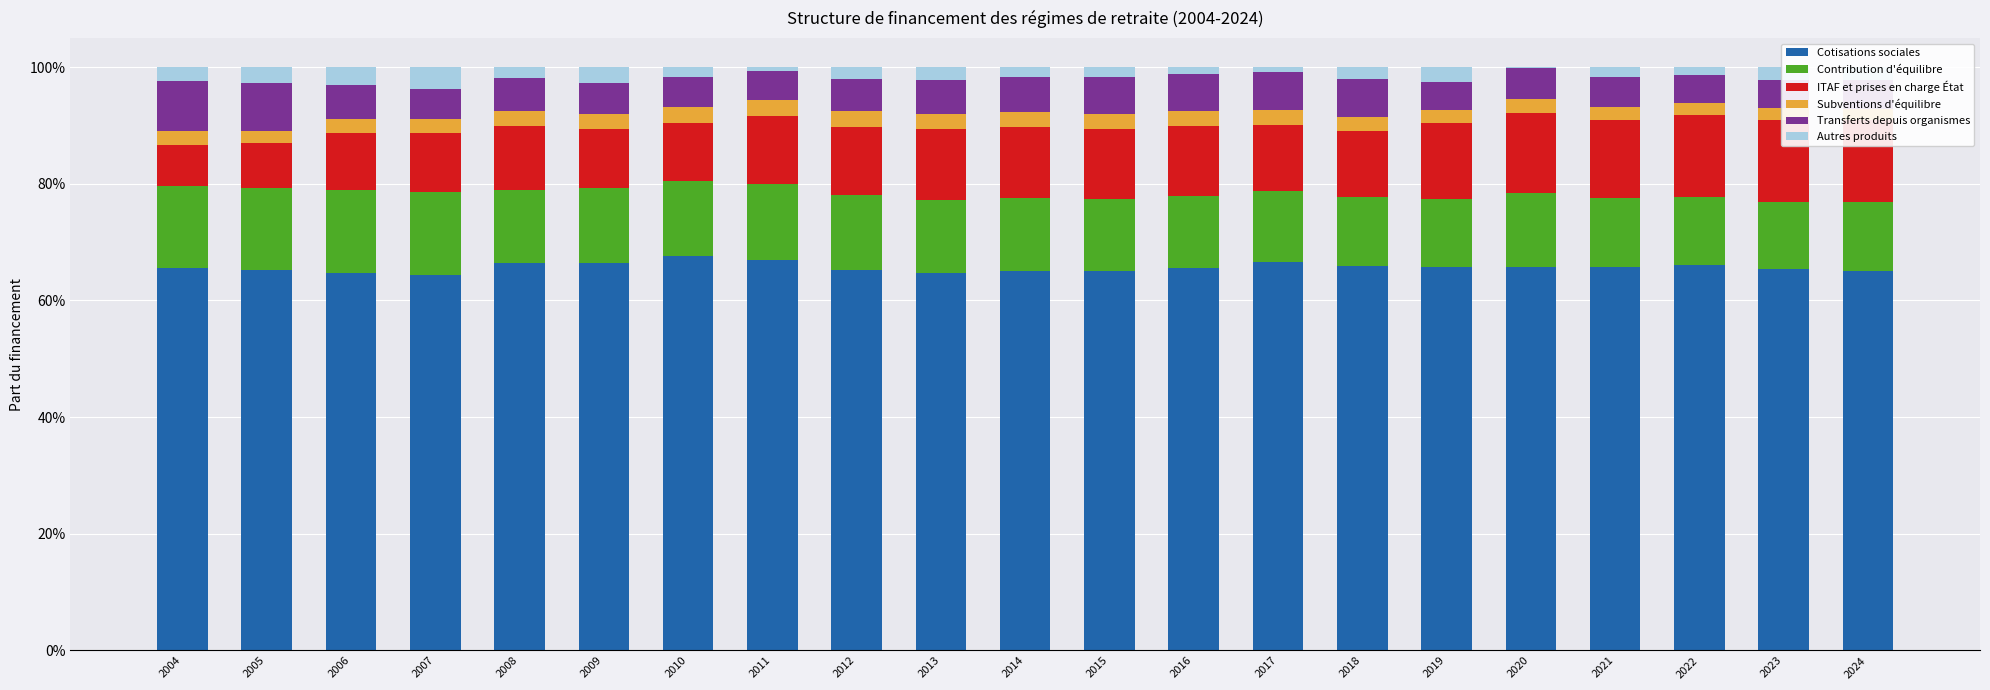

How many groups of bars are there?

21